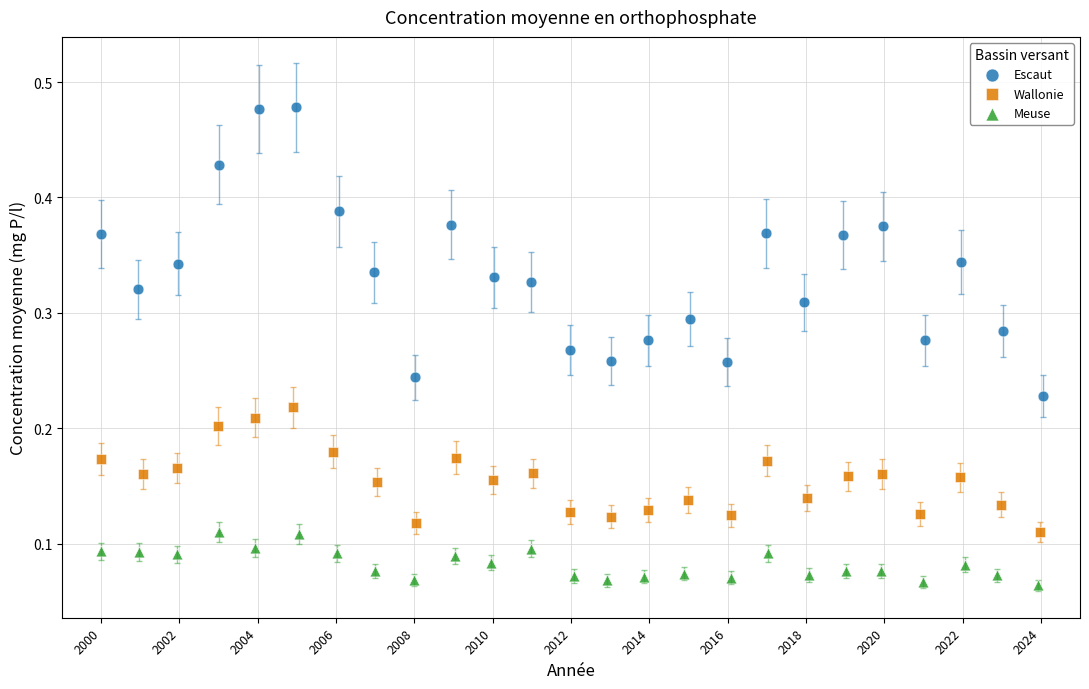

Which series has the widest spread of Y values?

Escaut